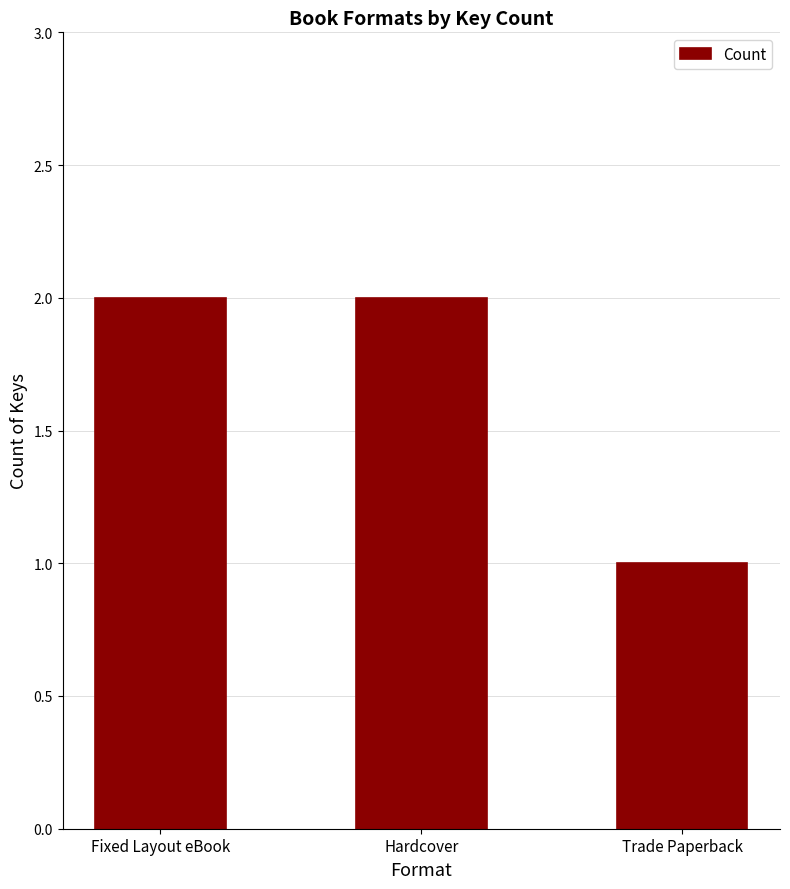

Approximately how many times larger is the value at Trade Paperback compared to Hardcover?

0.5